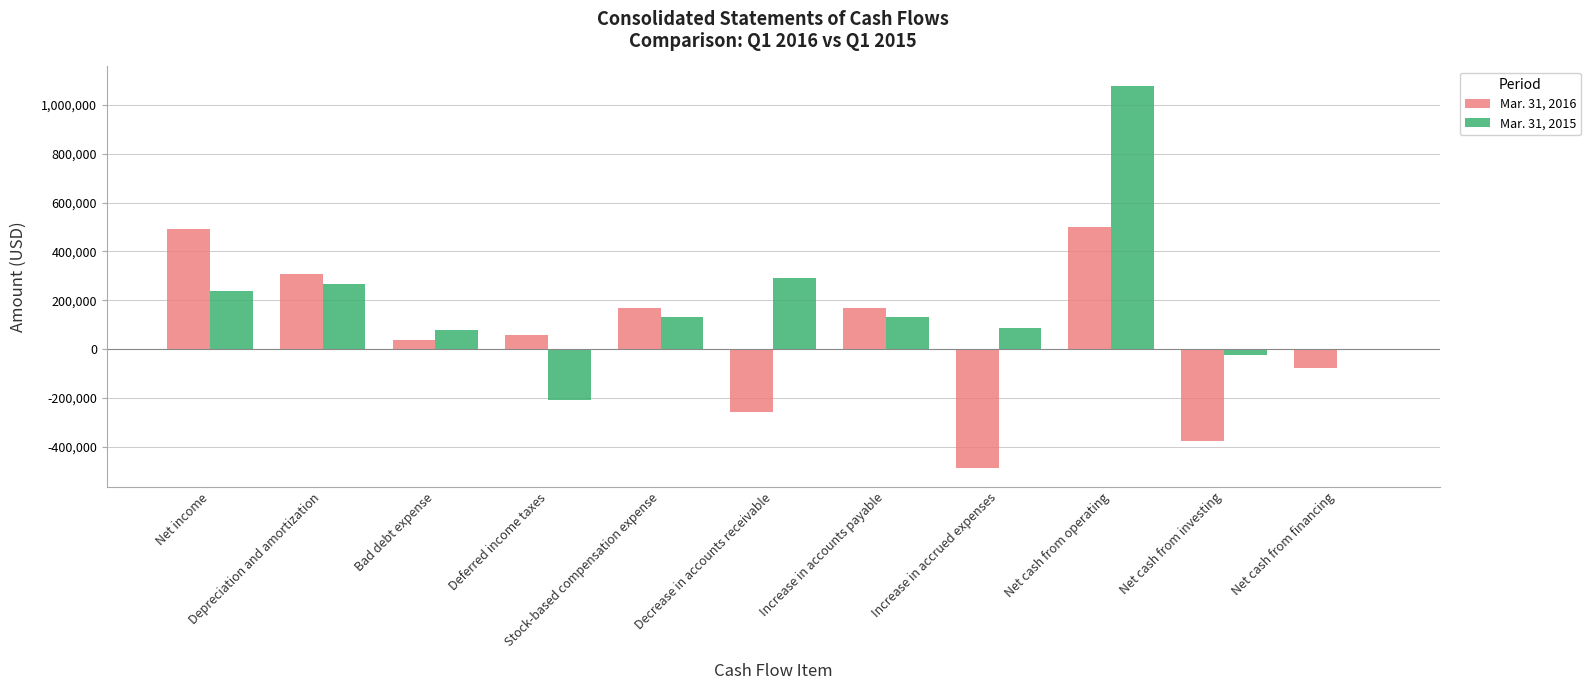

Read the Mar. 31, 2016 value at Net cash from financing, to the nearest 50.

-76450